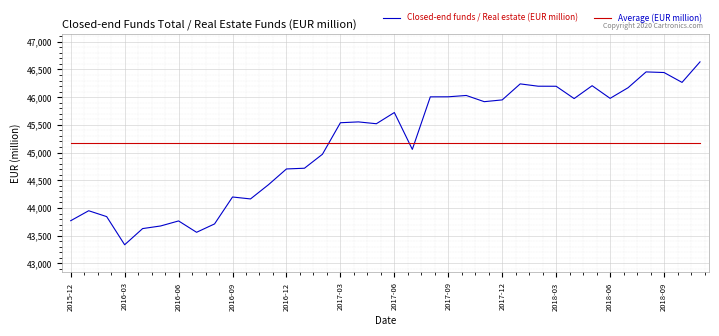

What is the smallest value displayed?

43336.0